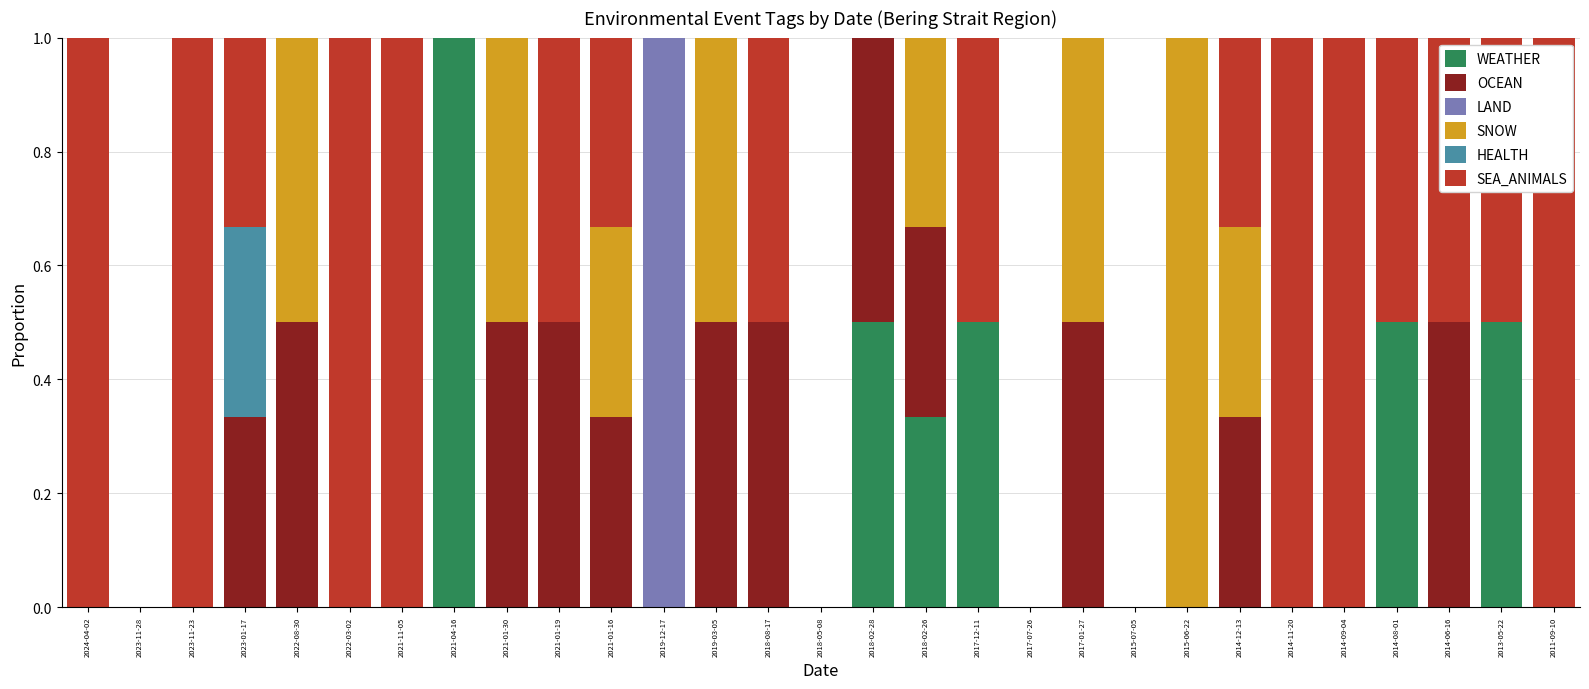

How many data points does each series have?

29